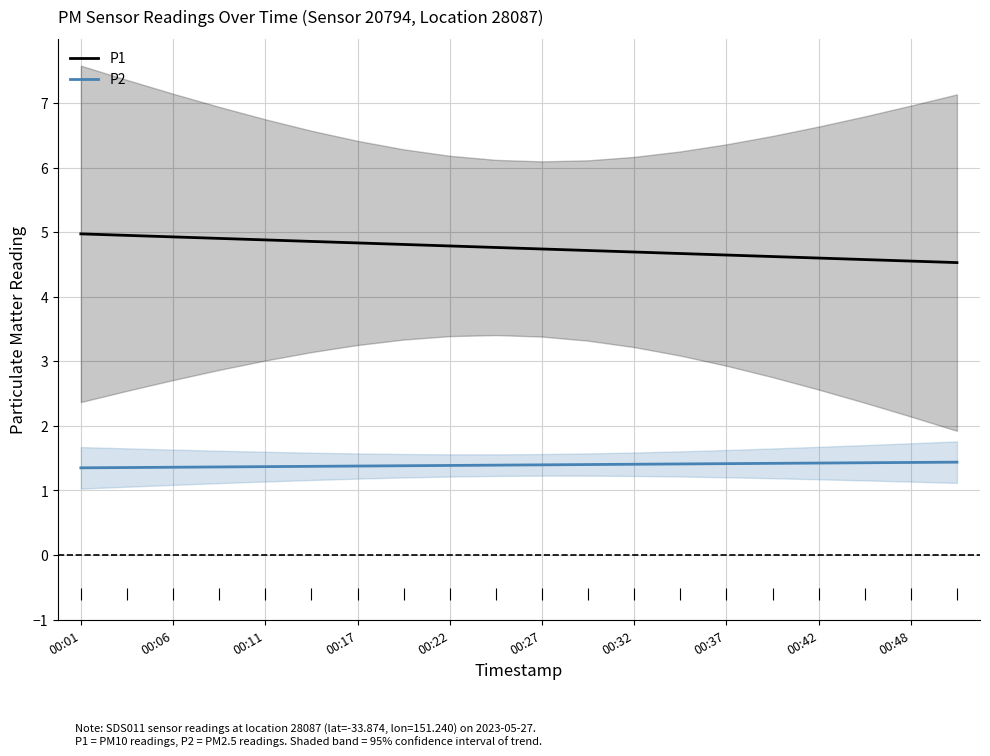

How many lines are shown in the chart?

2